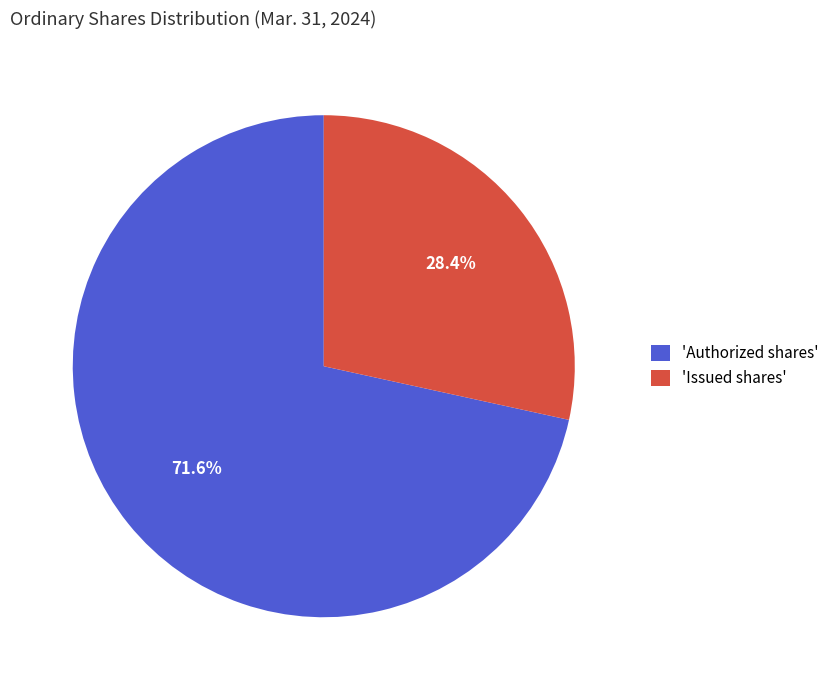

Does any single category account for the majority?

Yes